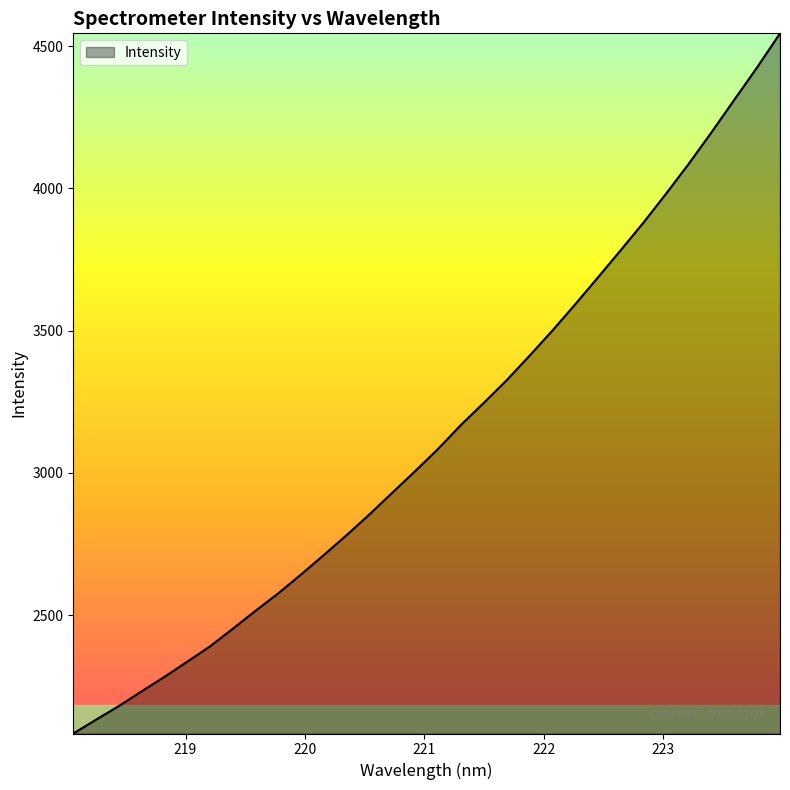

What is the difference between the maximum and minimum values?

2460.9